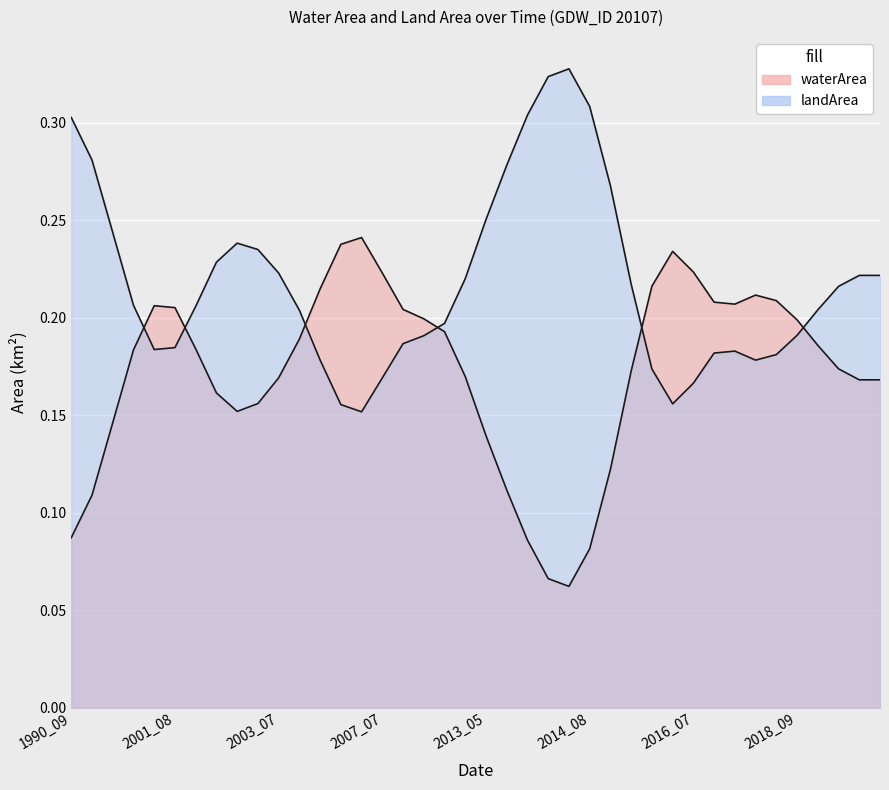

What is the average value of the waterArea series?

0.2